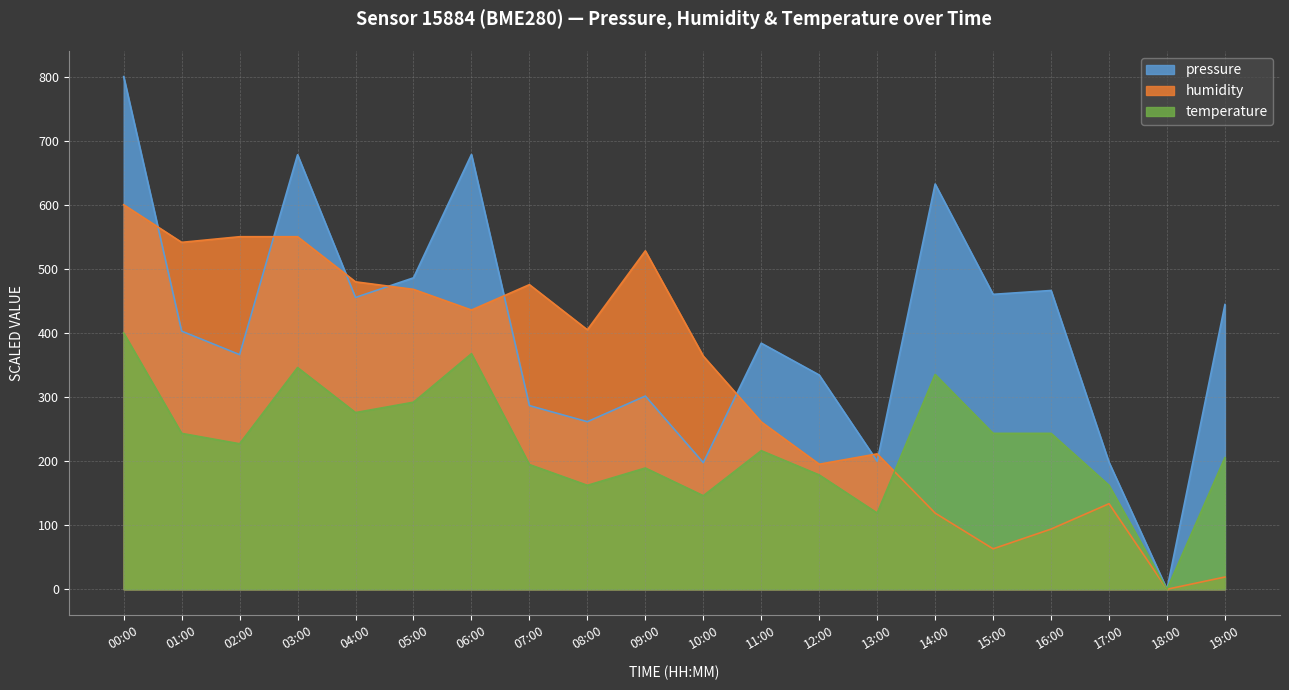

Reading left to right, extract all data points from this chart.

pressure: 800.0	402.8	366.1	678.0	455.3	486.0	678.4	286.6	261.5	301.5	197.6	383.9	334.3	199.7	632.4	460.2	466.2	198.0	0.0	444.3
humidity: 600.0	541.3	550.1	550.1	479.7	468.0	435.7	475.3	404.9	528.1	363.8	261.1	195.1	211.2	118.8	63.1	93.9	133.5	0.0	19.1
temperature: 400.0	243.2	227.0	345.9	275.7	291.9	367.6	194.6	162.2	189.2	145.9	216.2	178.4	118.9	335.1	243.2	243.2	162.2	0.0	205.4